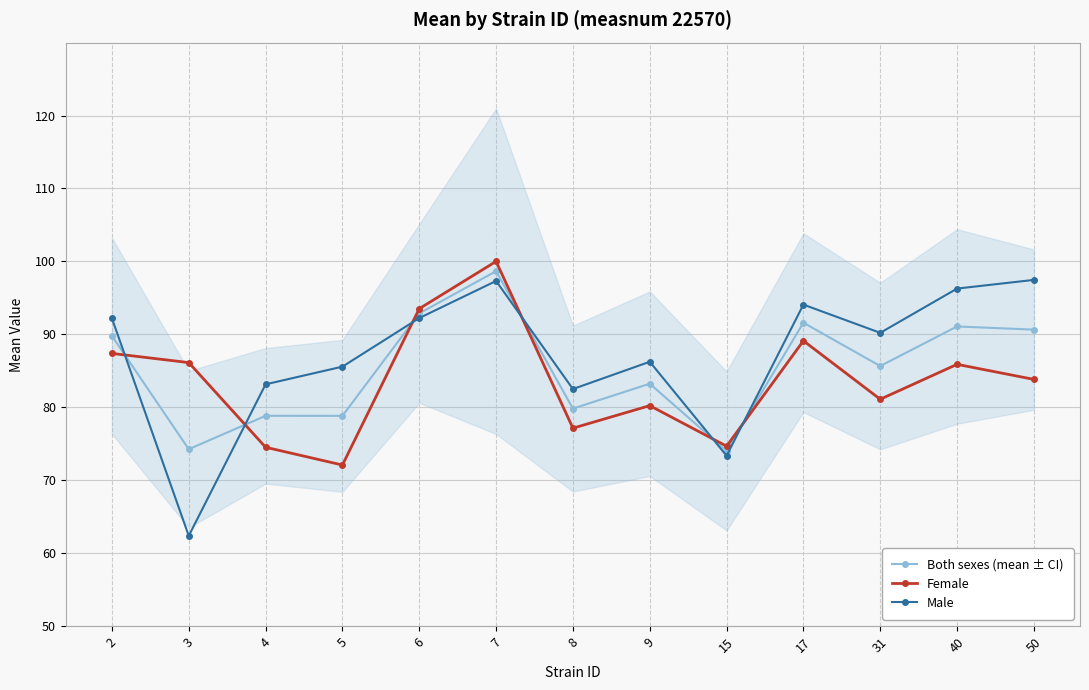

What is the total value across all series at 2?

269.4